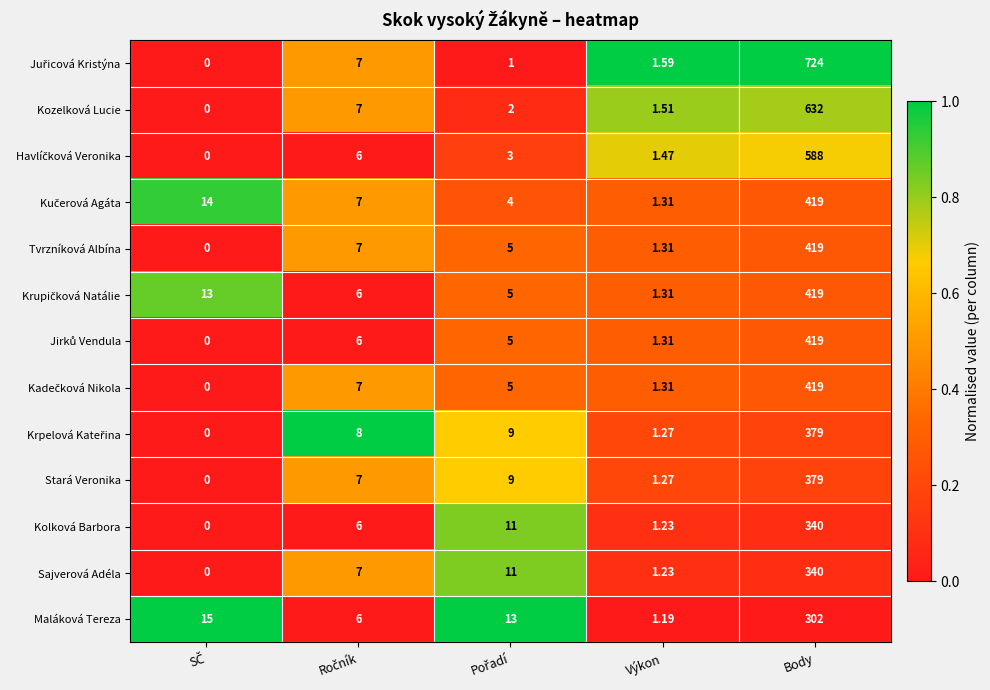

At which category is the sum across all series the highest?

Body